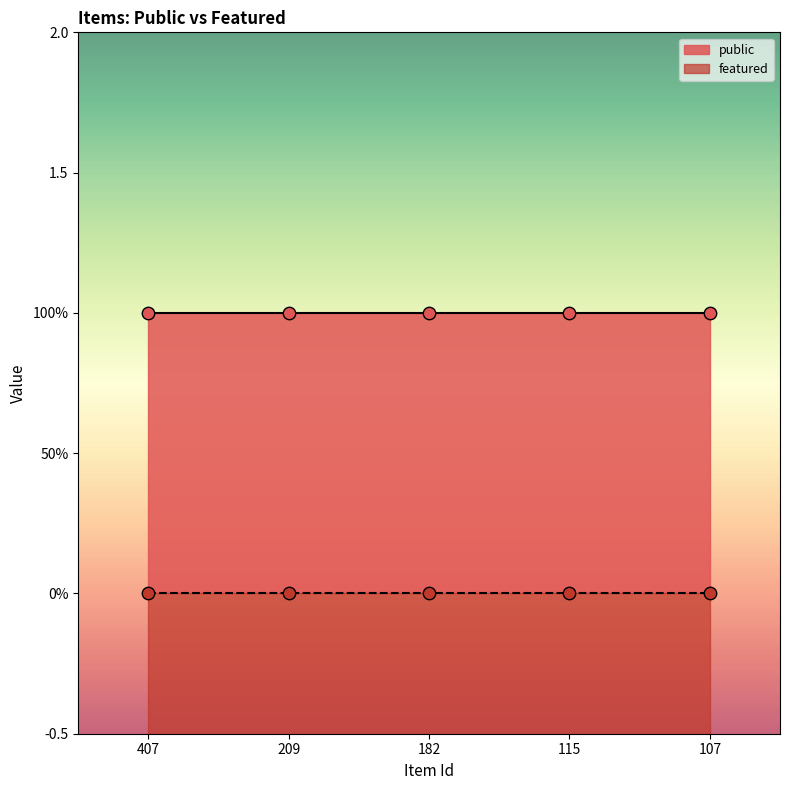

Which series contains the lowest Y value?

featured